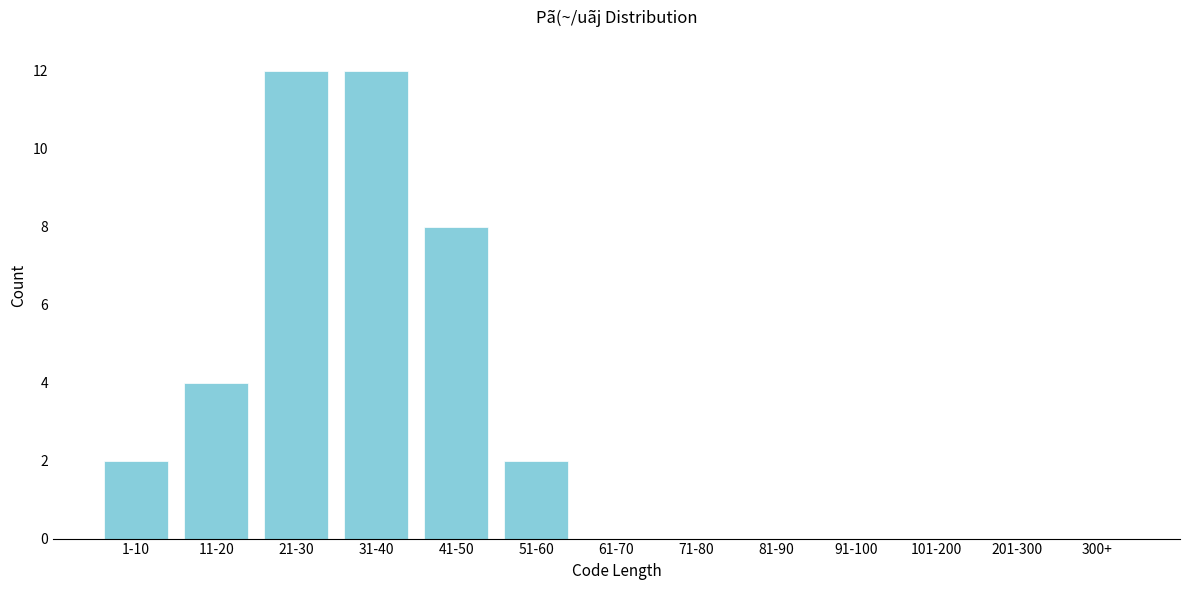

Reading left to right, what are all the values shown in this chart?

1-10=2	11-20=4	21-30=12	31-40=12	41-50=8	51-60=2	61-70=0	71-80=0	81-90=0	91-100=0	101-200=0	201-300=0	300+=0